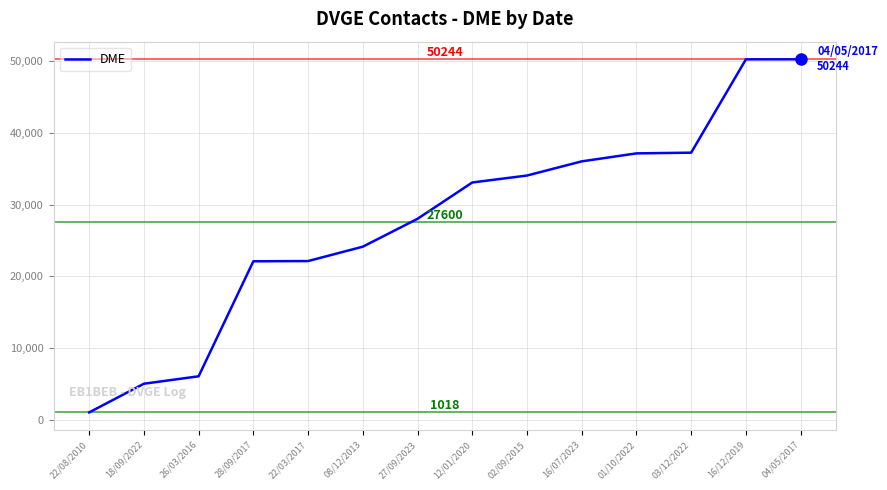

What is the greatest value displayed?

50244